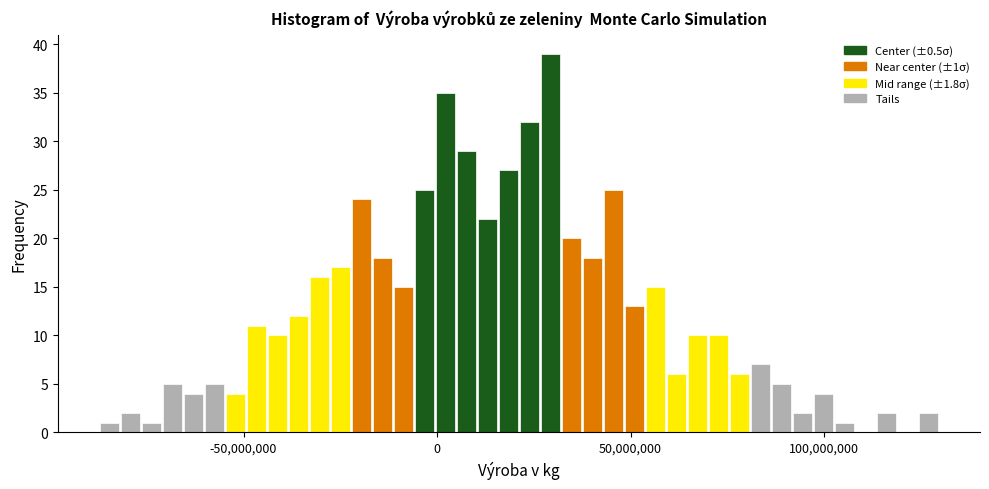

Around what value on the x-axis is the tallest bar? Give the approximate position of its centre, as read against the axis.

30000000